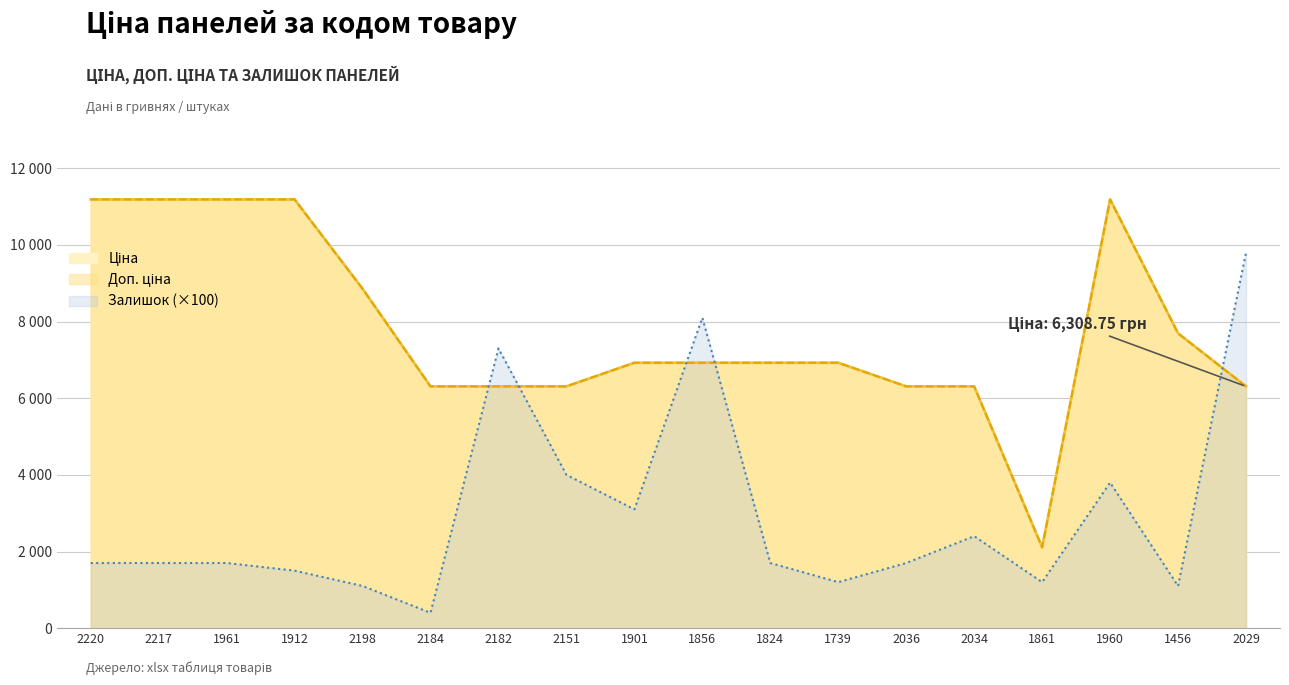

Is the value of Залишок at 1901 greater than the value of Ціна at 1960?

No